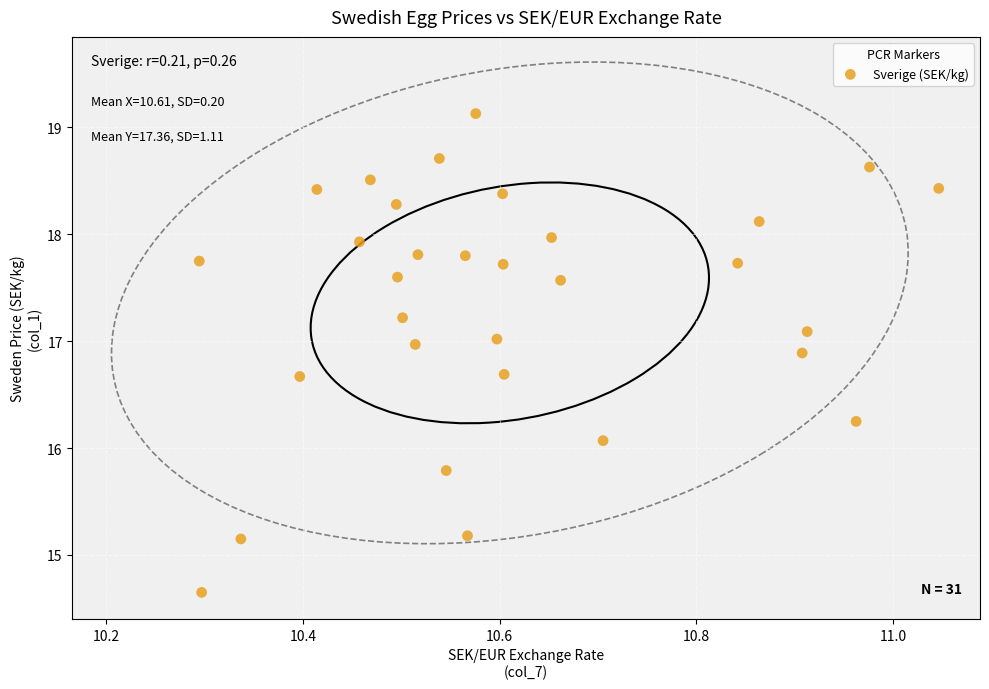

What is the range of Y values (max minus min)?

4.5